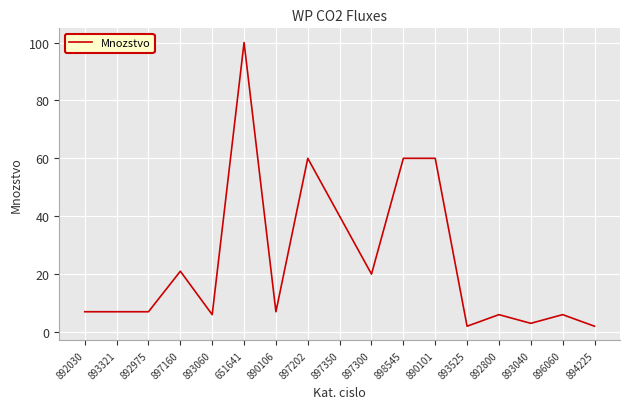

Does the chart have visible grid lines?

Yes